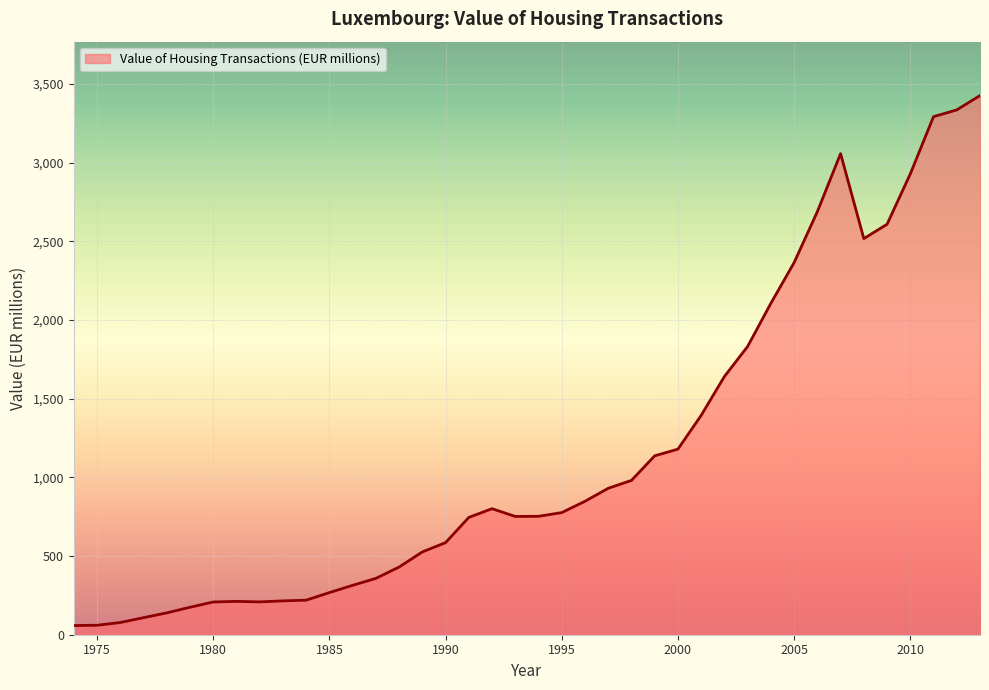

What is the difference between the maximum and minimum values?

3368.7